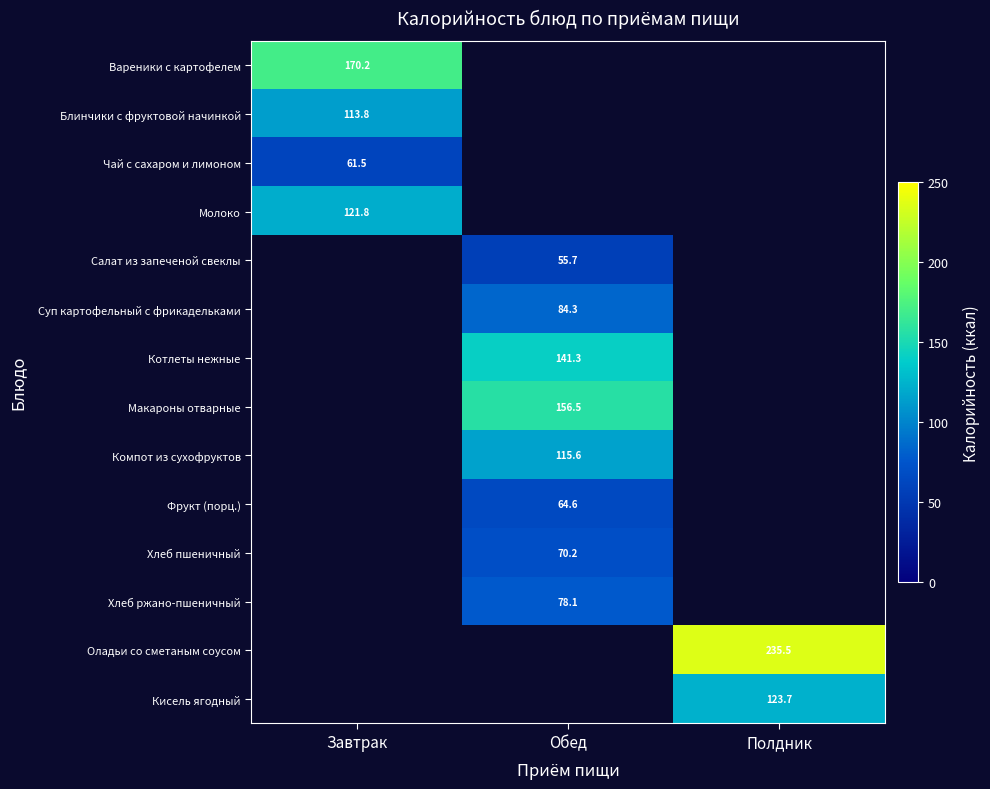

How many data points does each series have?

3